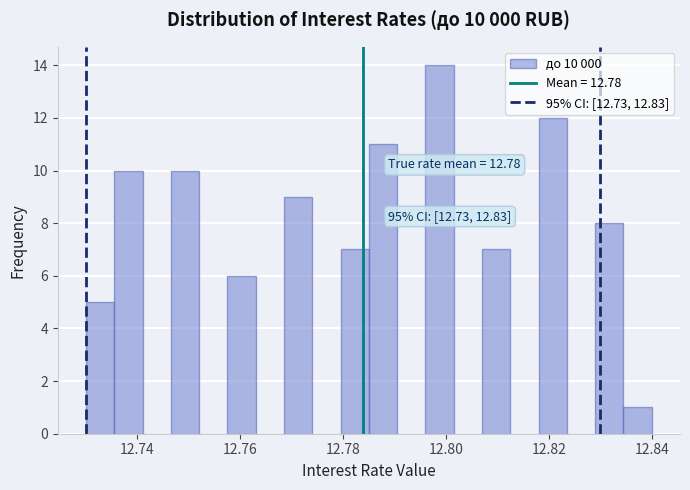

Read against the x-axis, roughly where is the centre of the tallest bar?

12.798